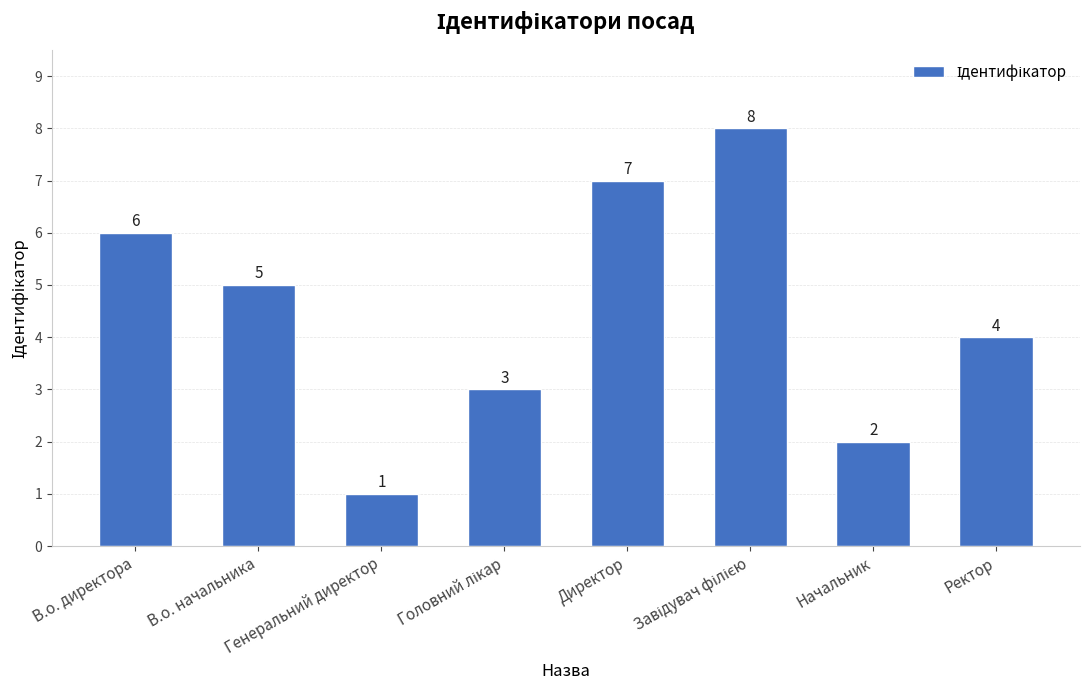

Does the chart contain stacked bars?

No